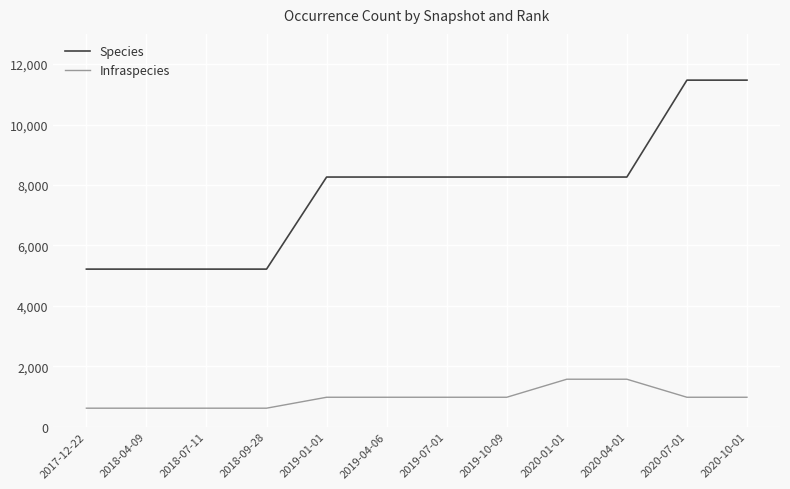

How many Infraspecies values are between 609 and 971?

10